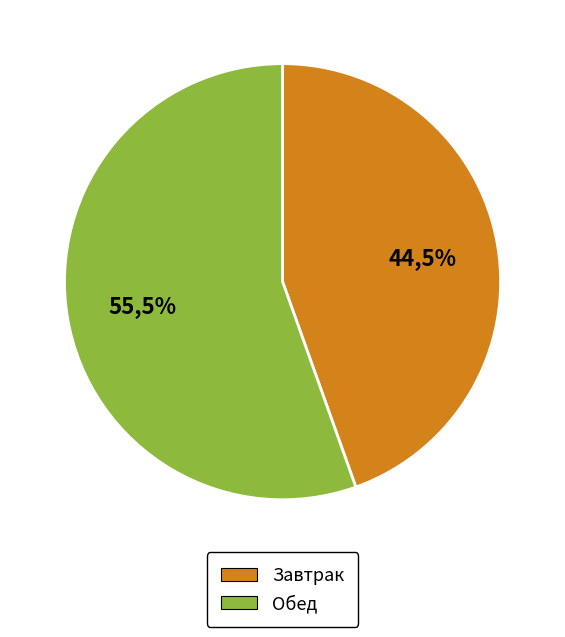

Which slice is the smallest?

Завтрак (калорийность)